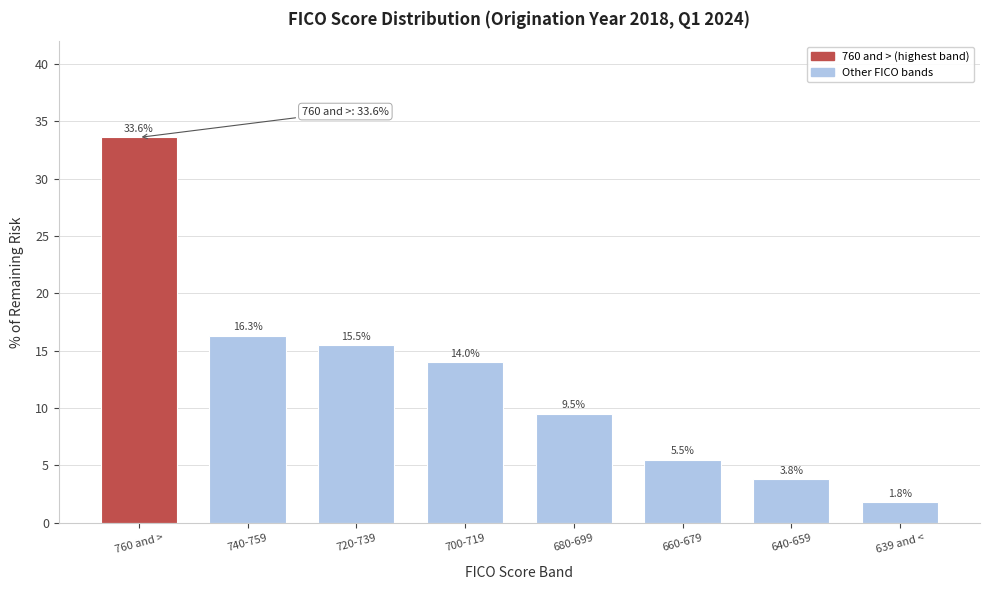

Reading left to right, what are all the values shown in this chart?

760 and >=33.6	740-759=16.3	720-739=15.5	700-719=14.0	680-699=9.5	660-679=5.5	640-659=3.8	639 and <=1.8